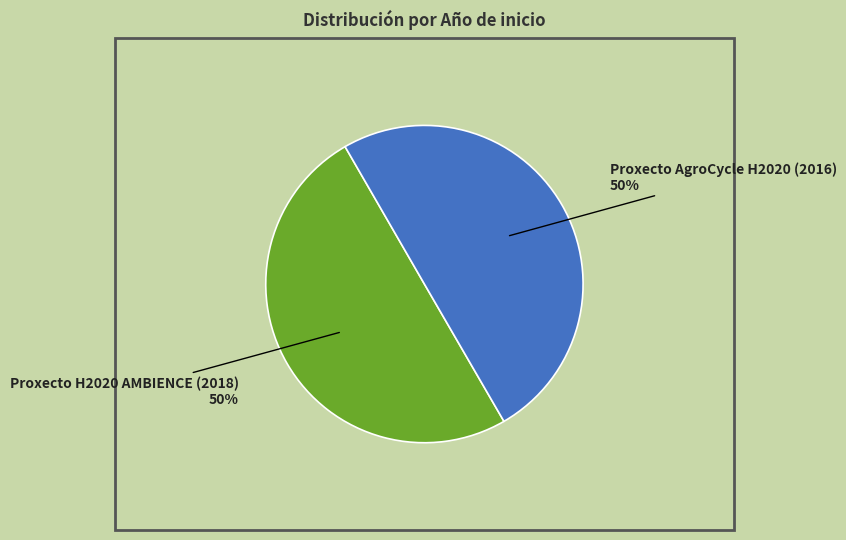

True or false: Proxecto AgroCycle H2020 (2016) accounts for 44% of the total.

False